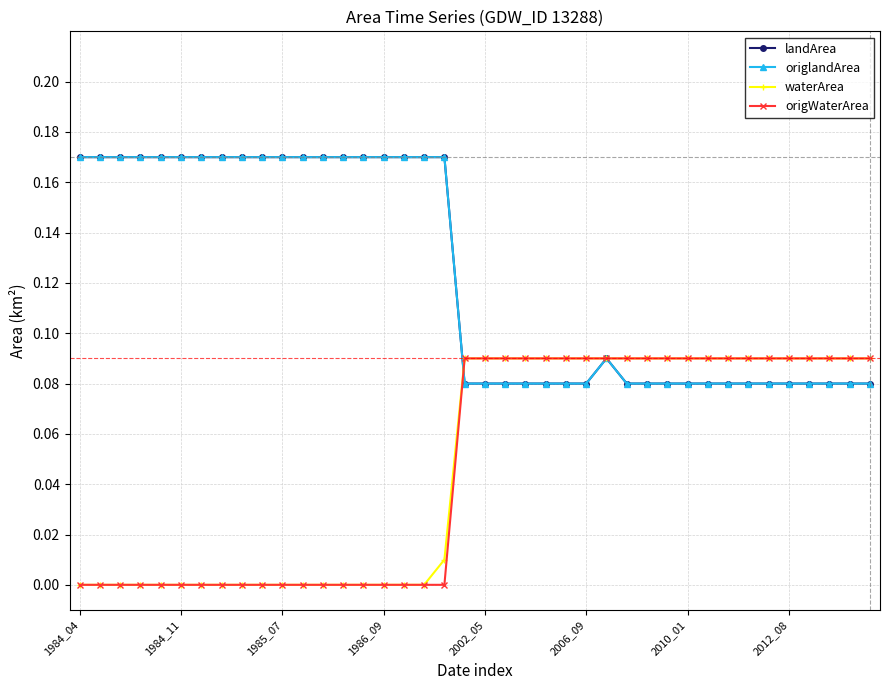

True or false: origlandArea and origWaterArea cross at least once.

True